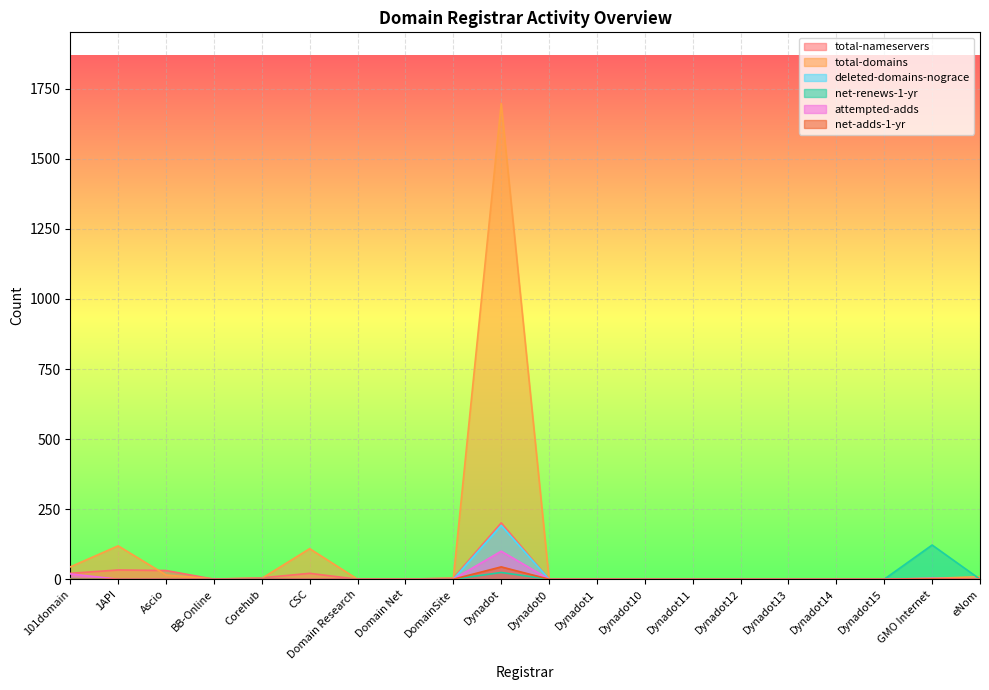

What is the highest value of the deleted-domains-nograce series?

192